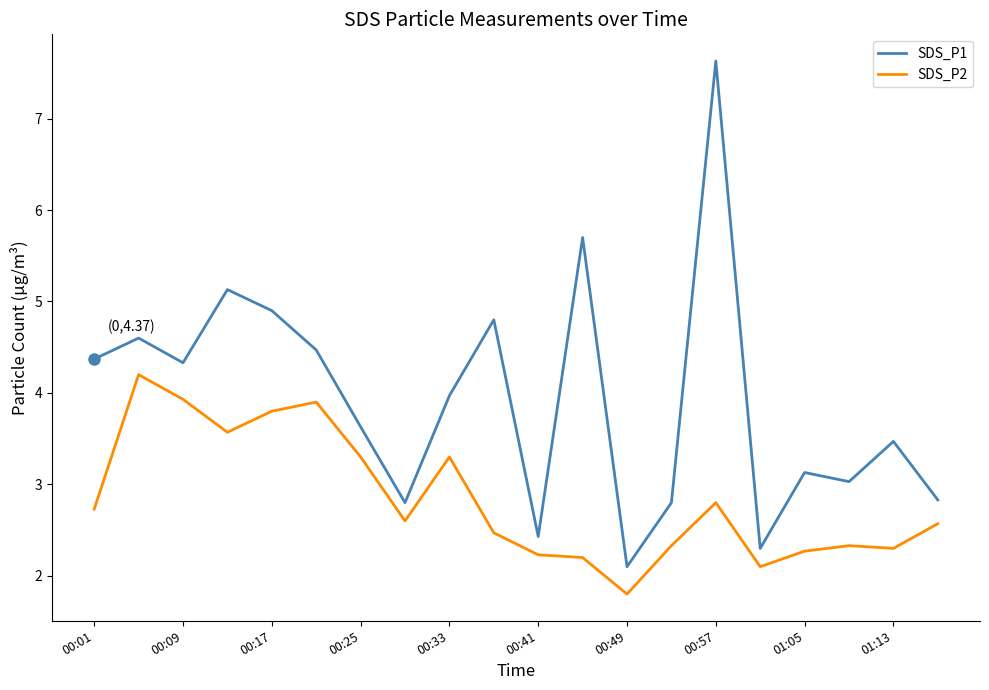

List the series in order of their overall mean, highest first.

SDS_P1, SDS_P2